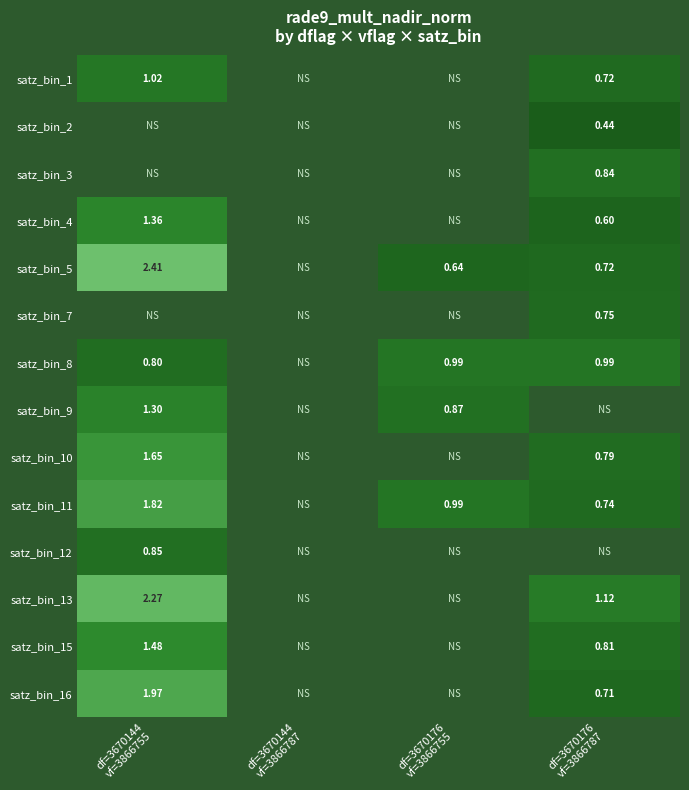

Count the number of data series in this chart.

14